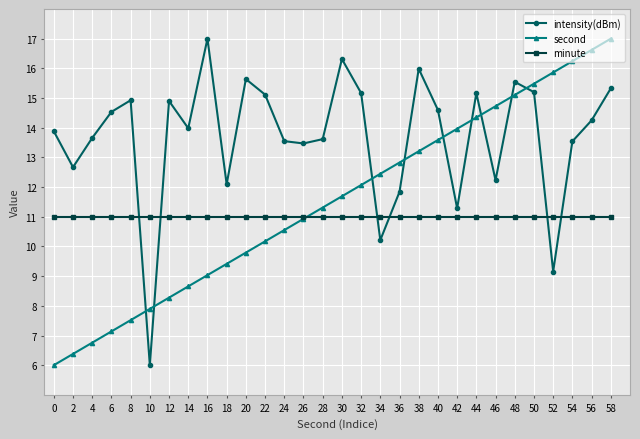

How many lines are shown in the chart?

3